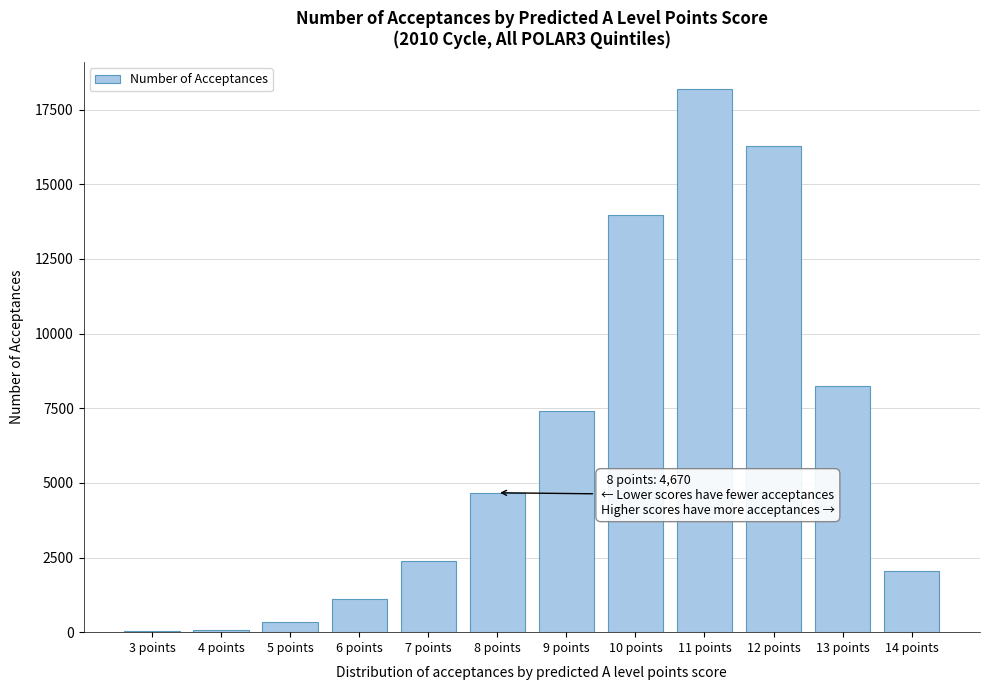

Between 11 points and 10 points, which is larger?

11 points